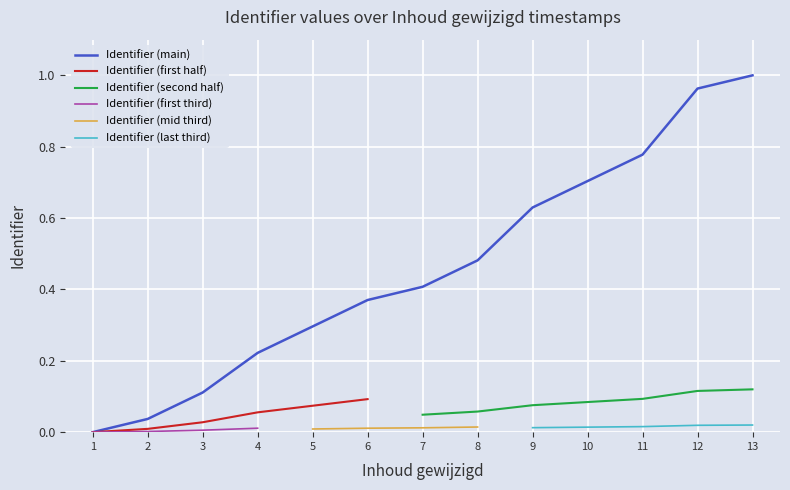

The value of Identifier (main) at 10 is 0.7. True or false?

True